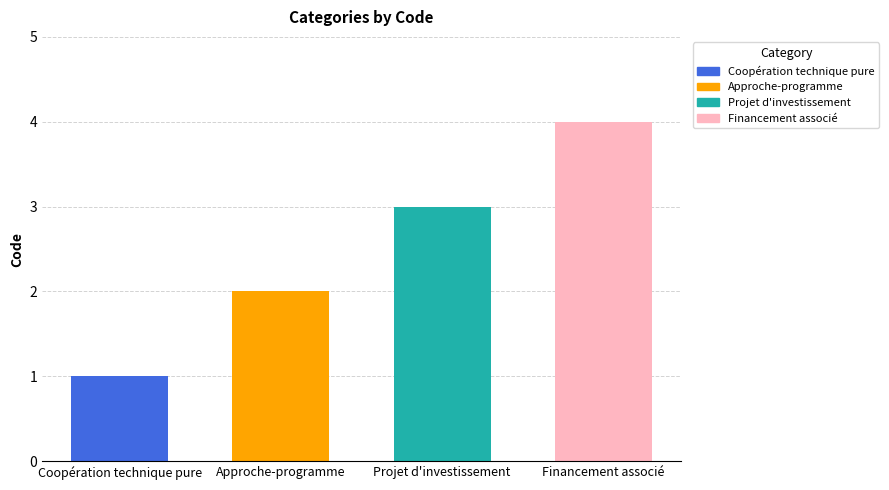

What is the average value?

2